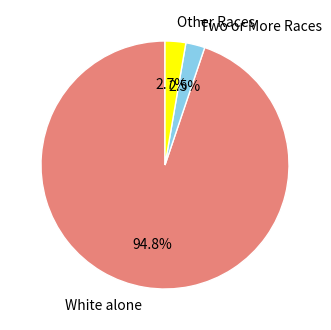

Count the number of slices in the pie.

3